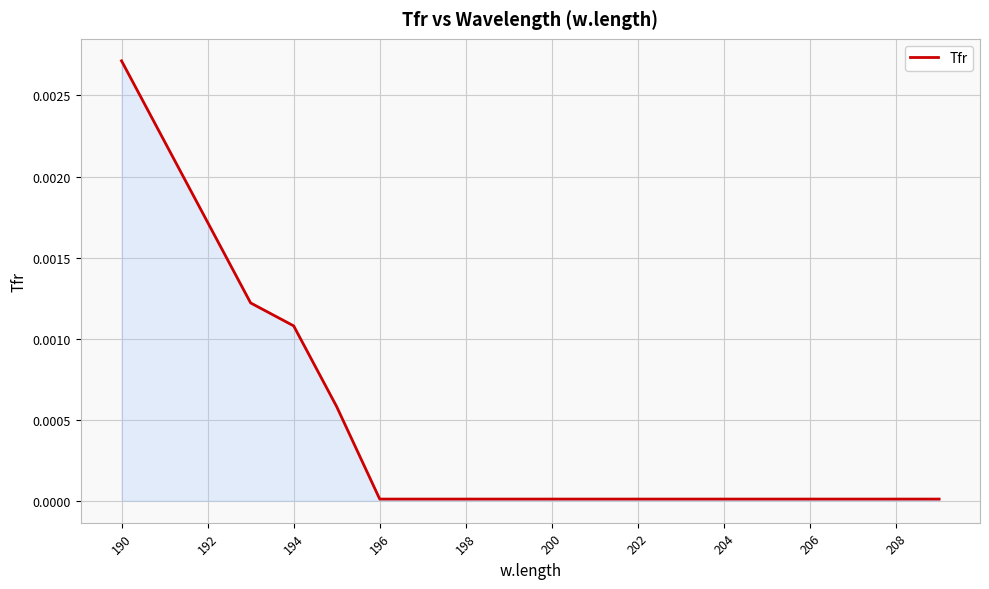

Is it true that the value at 196 is 0.0?

True